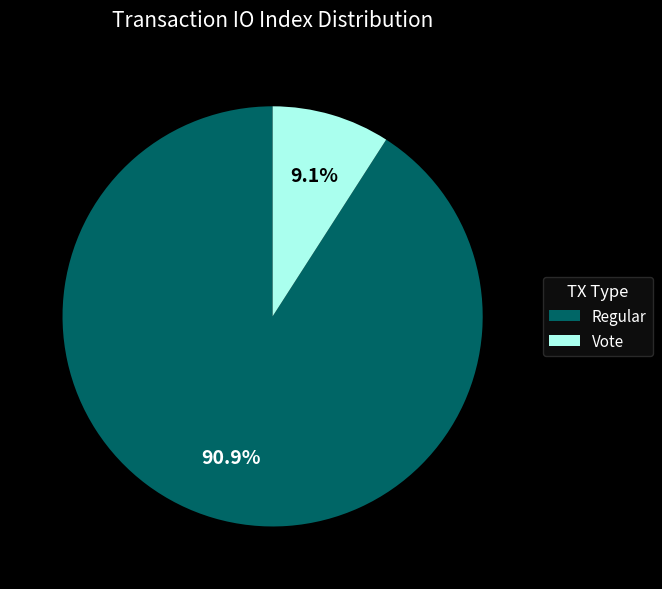

Which slice is the smallest?

Vote